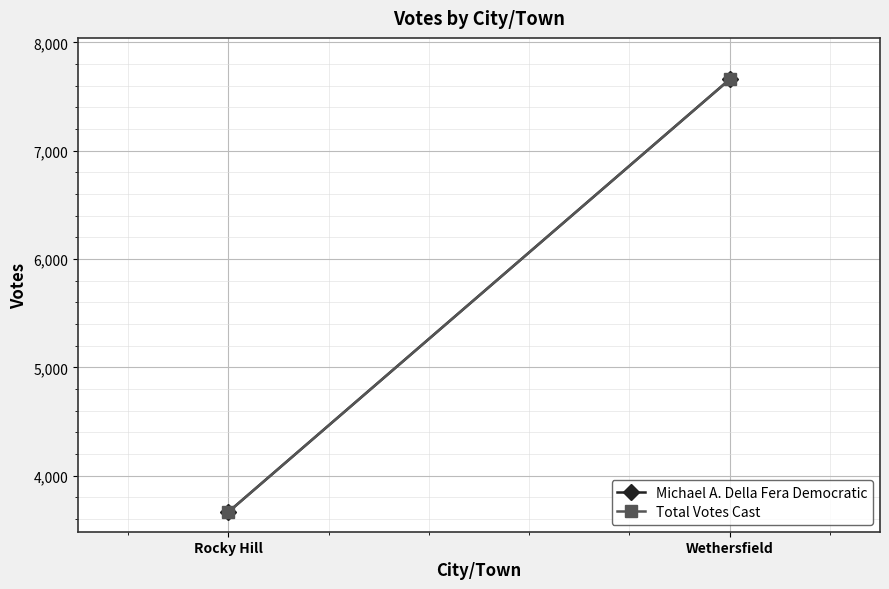

Is it true that Total Votes Cast equals 6466 at Rocky Hill?

False